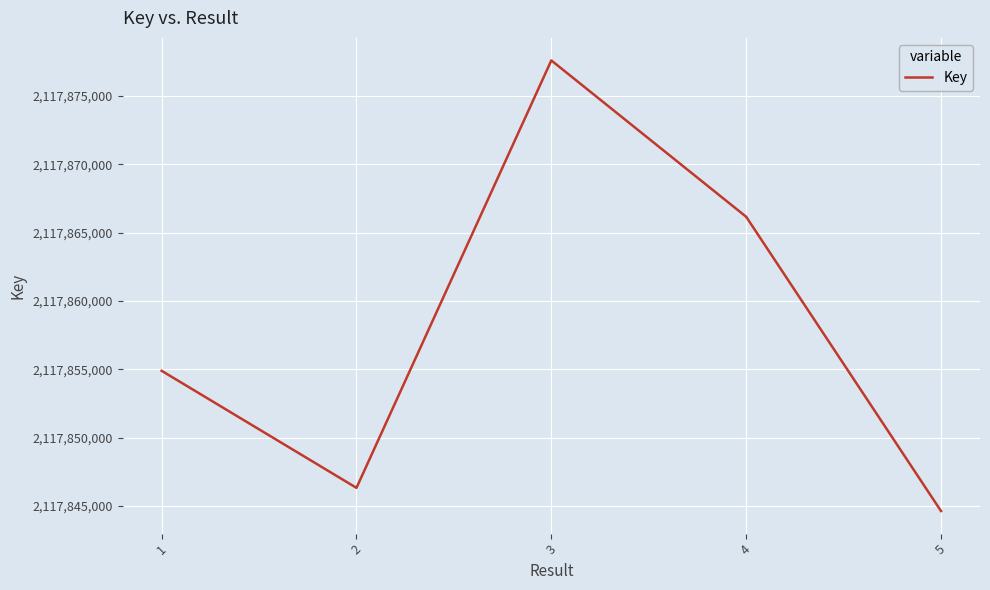

At which category does the chart reach its peak across all series?

3